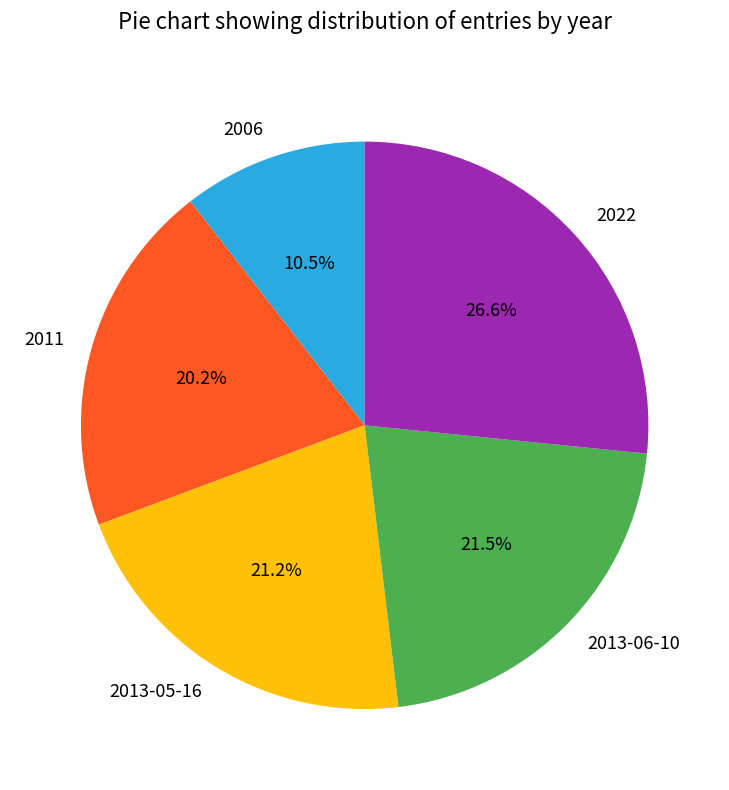

Is there a majority slice in this chart?

No